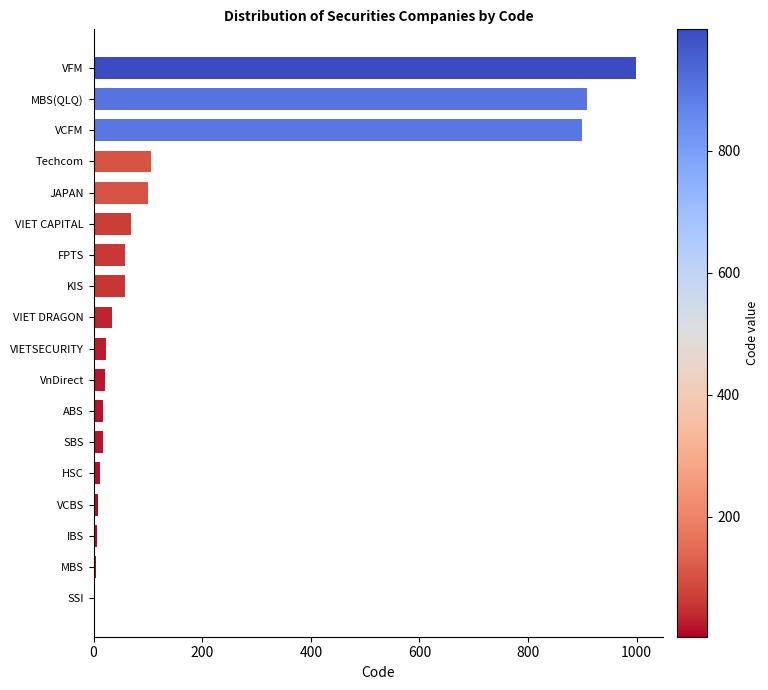

What is the sum of the values at VCFM and VIET DRAGON?

933